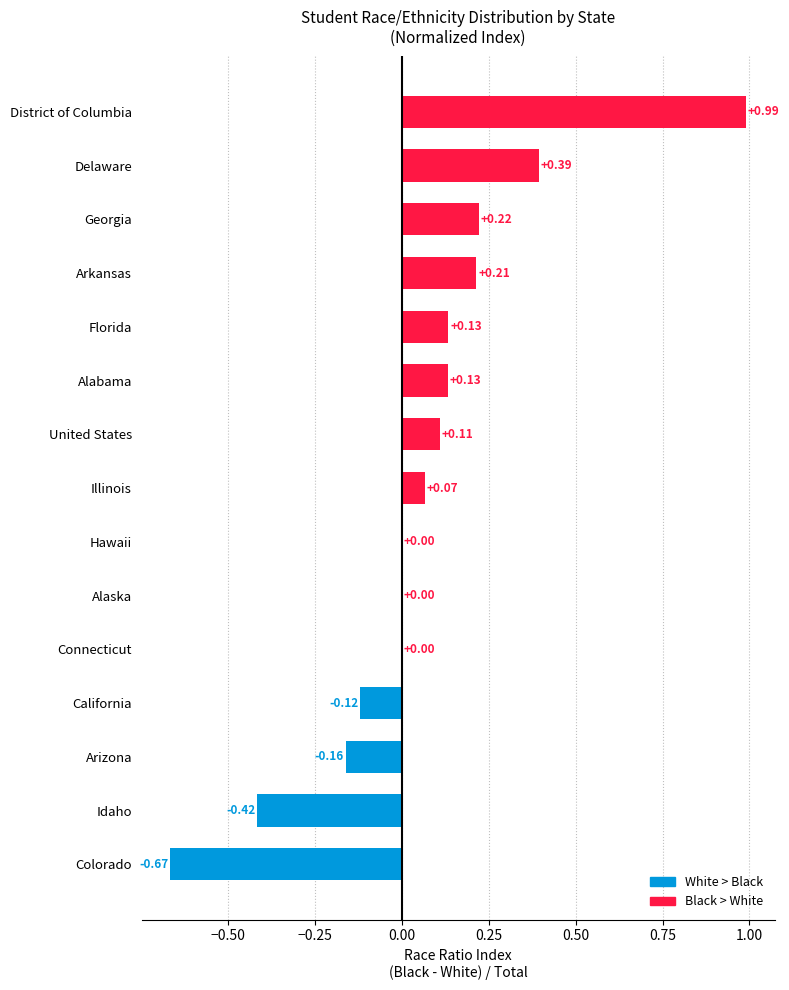

Which category has the highest value across all series?

District of Columbia